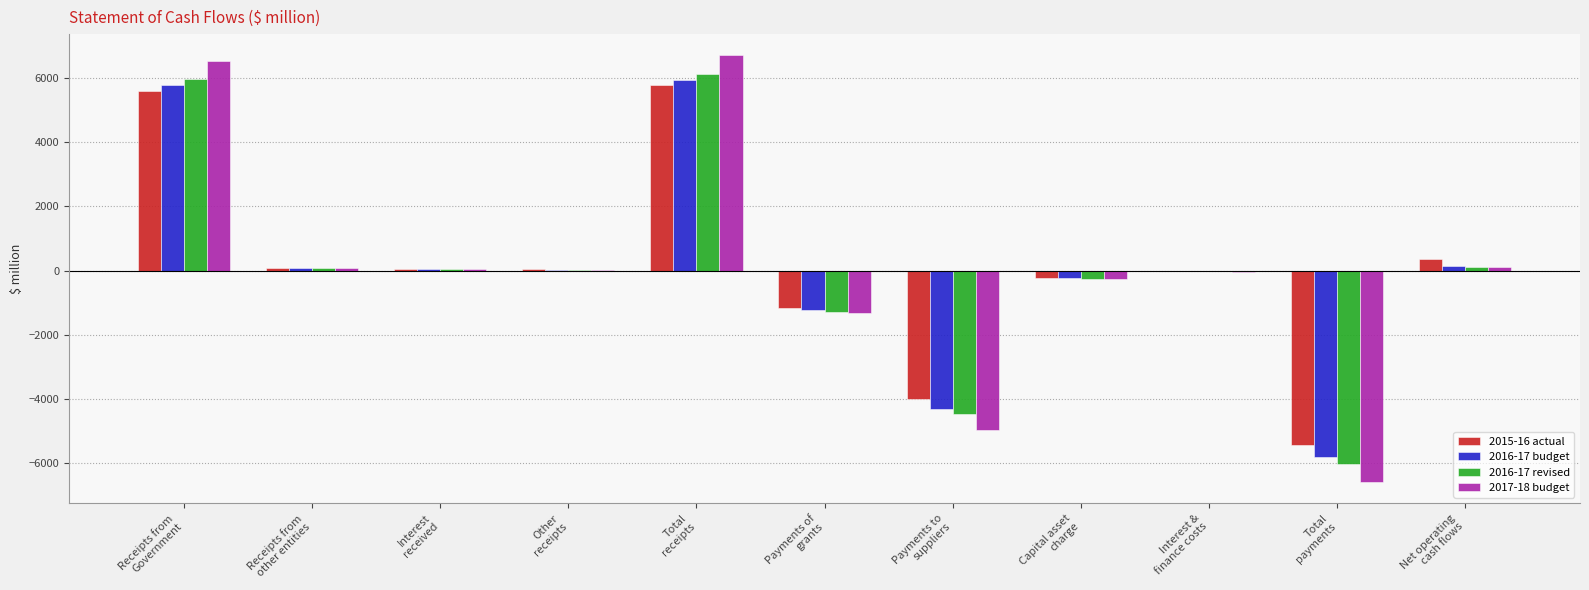

What is the sum of all 2017-18 budget values?

374.0